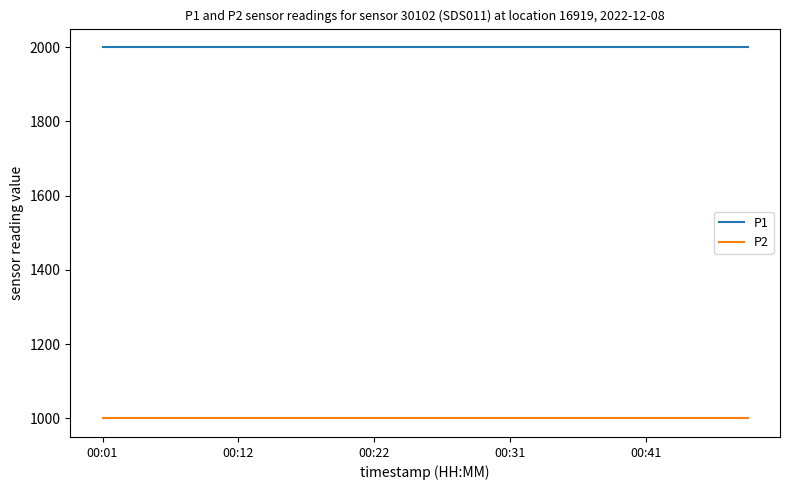

What is the minimum value for P2?

999.9